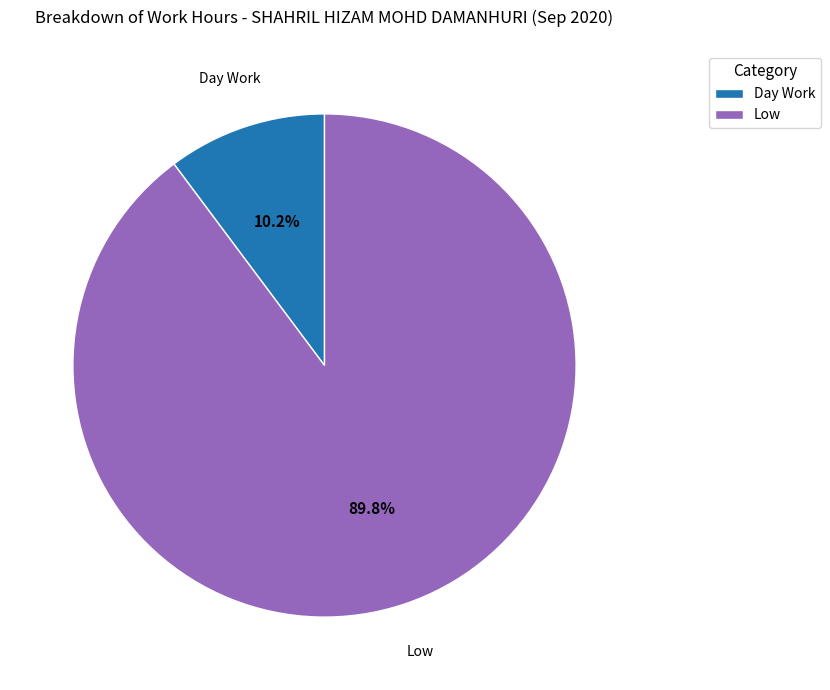

Approximately how many times larger is the value at Low compared to Day Work?

8.8